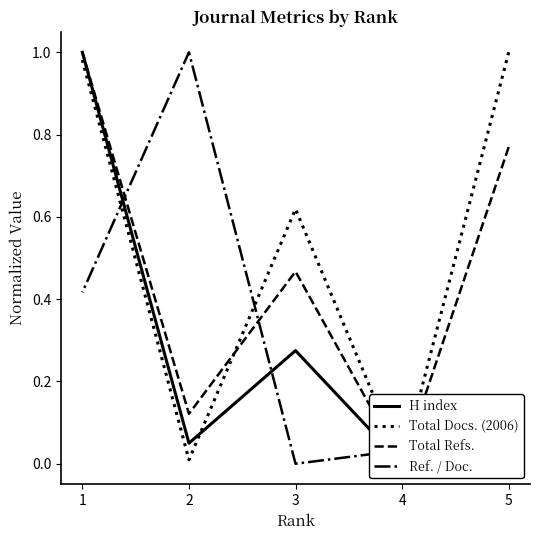

What are all the series names shown in the legend?

H index, Total Docs. (2006), Total Refs., Ref. / Doc.